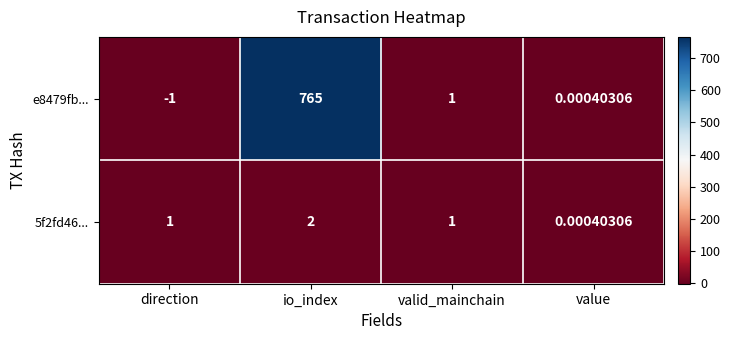

Rank the categories by e8479fb... value from lowest to highest.

direction, value, valid_mainchain, io_index